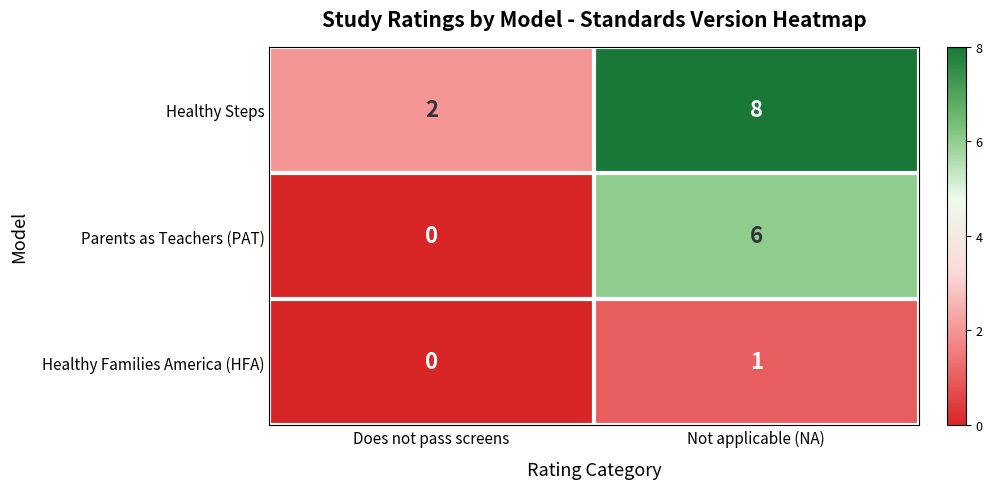

What is the total value across all series at Does not pass screens?

2